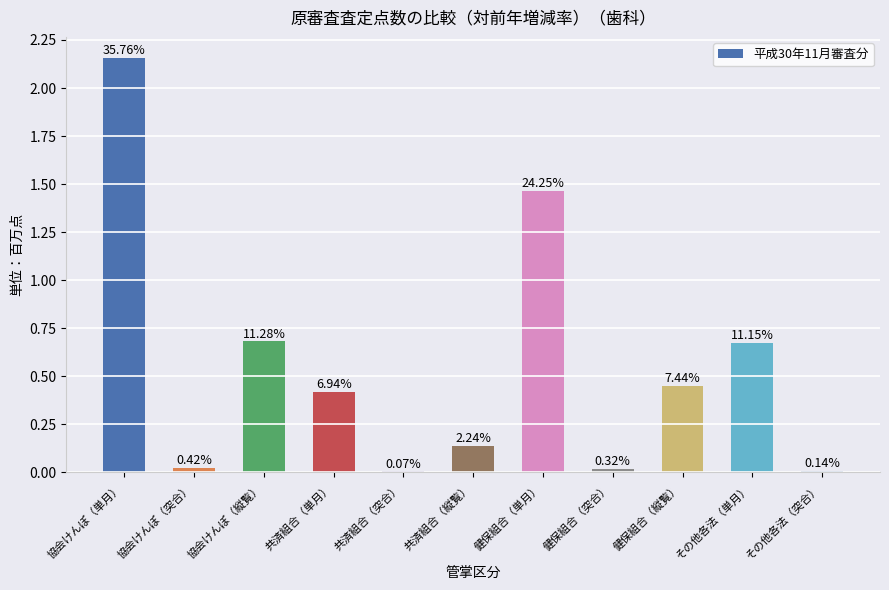

Are the bars horizontal?

No